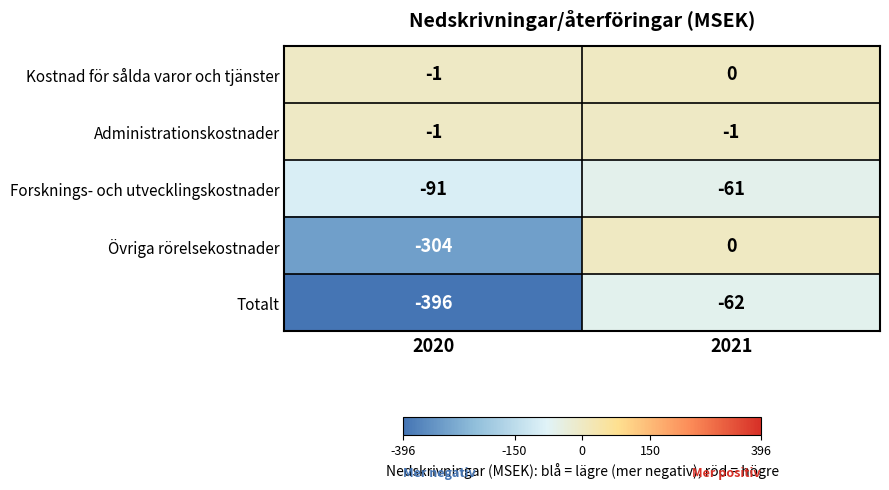

The value of Övriga rörelsekostnader at 2020 is -507. True or false?

False